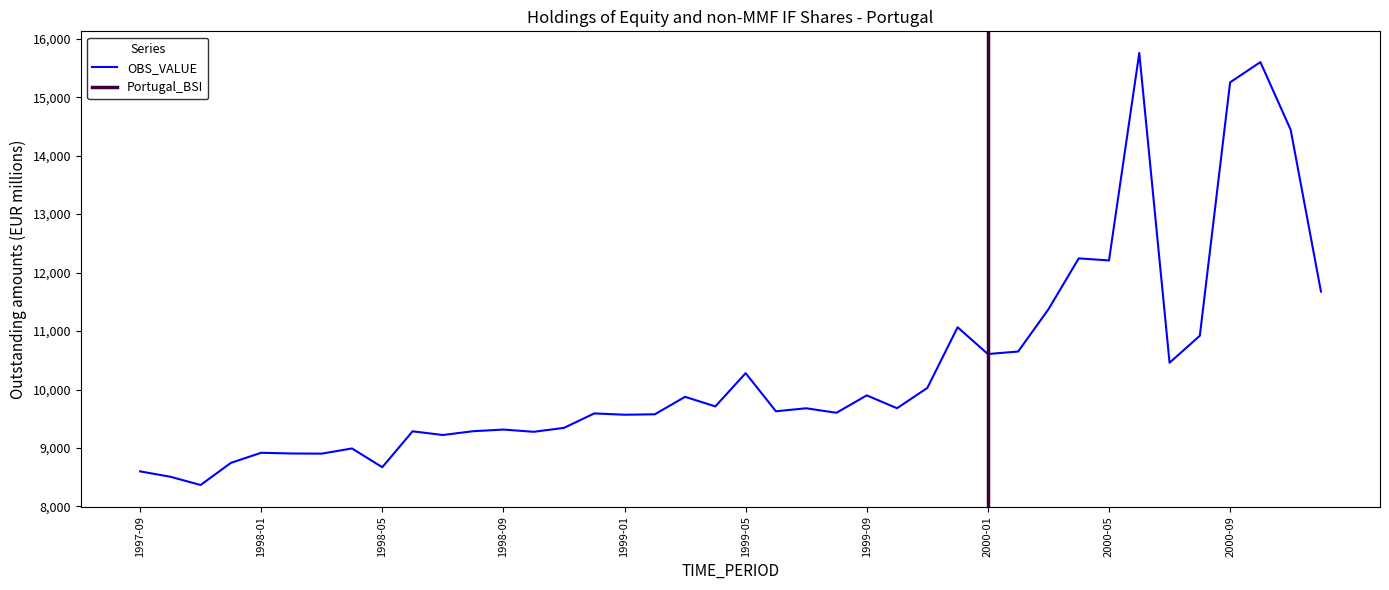

How many lines are shown in the chart?

1